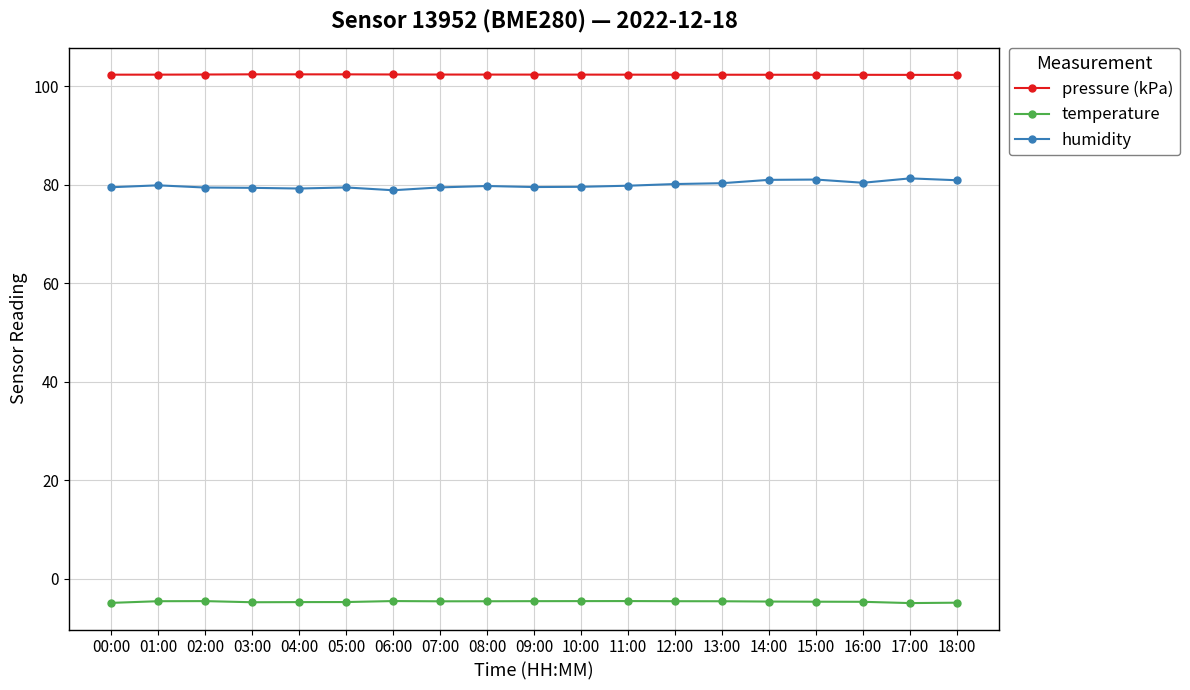

What is the sum of all temperature values?

-88.1